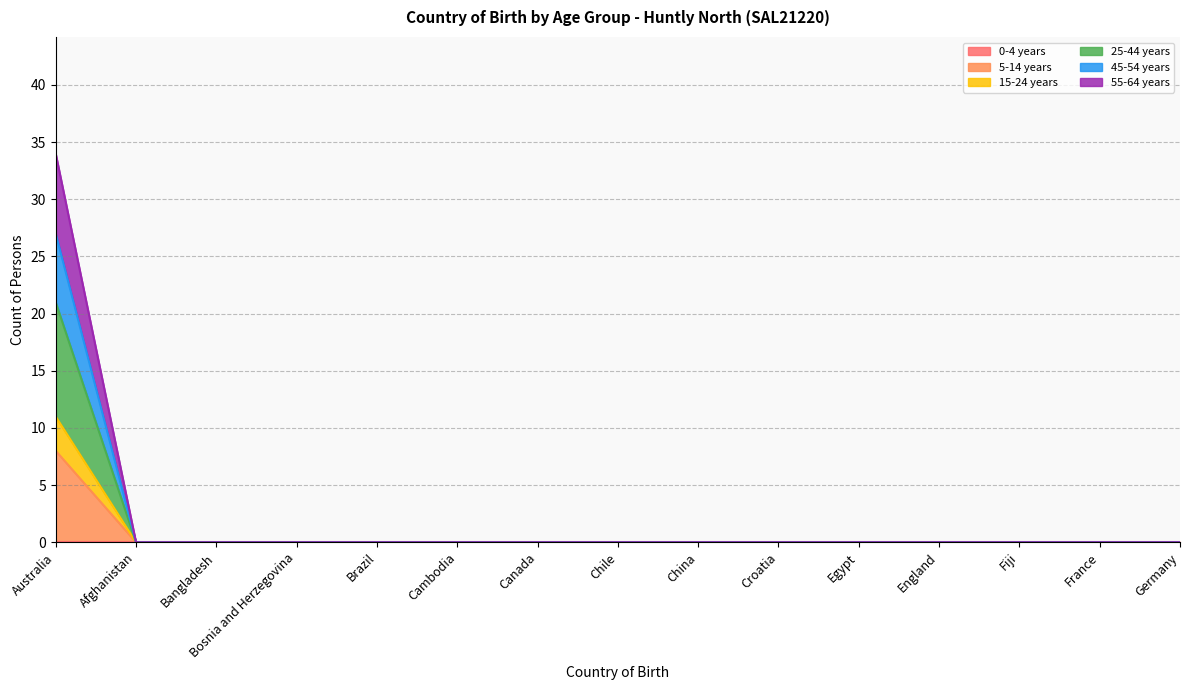

Is it true that 15-24 years equals 8 at Canada?

False